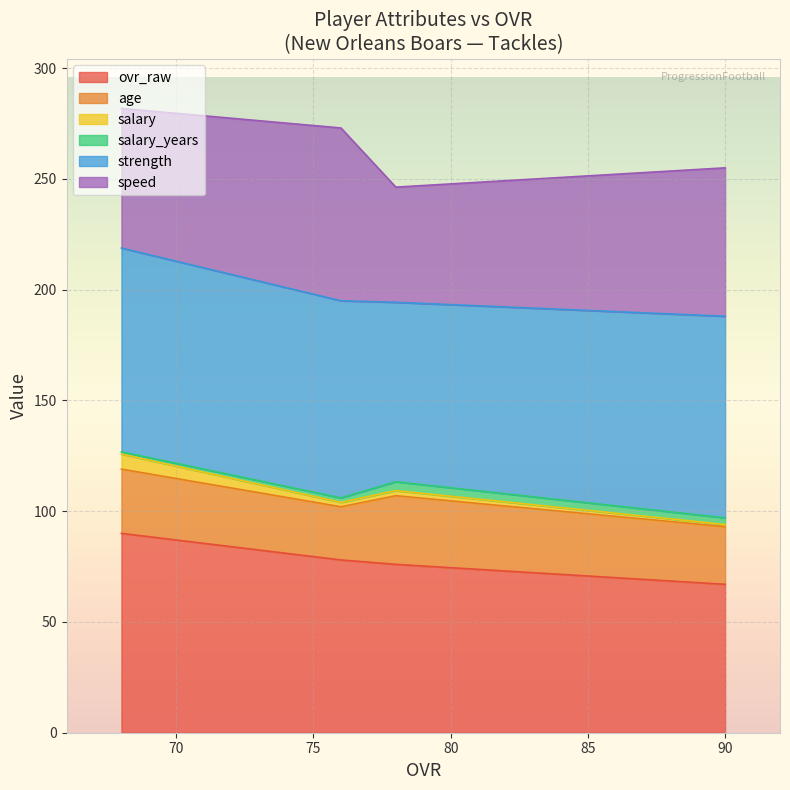

What are all the series names shown in the legend?

ovr_raw, age, salary, salary_years, strength, speed